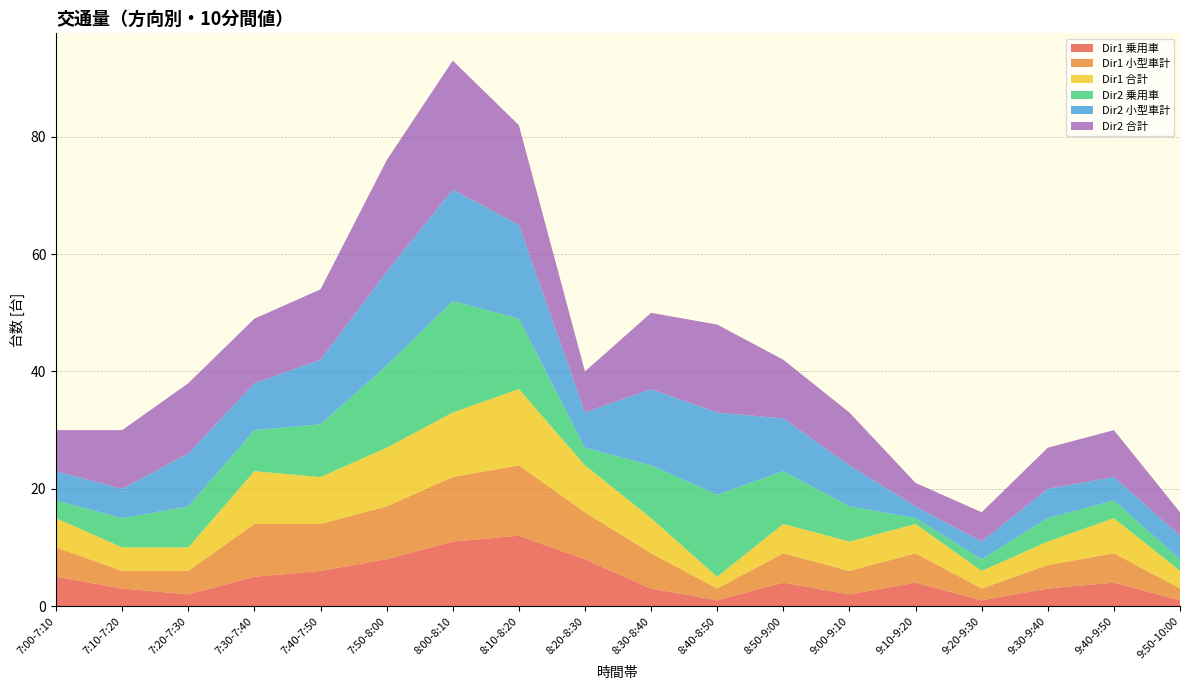

Reading left to right, what are all the values shown in this chart?

Dir1 乗用車: 5	3	2	5	6	8	11	12	8	3	1	4	2	4	1	3	4	1
Dir1 小型車計: 5	3	4	9	8	9	11	12	8	6	2	5	4	5	2	4	5	2
Dir1 合計: 5	4	4	9	8	10	11	13	8	6	2	5	5	5	3	4	6	3
Dir2 乗用車: 3	5	7	7	9	14	19	12	3	9	14	9	6	1	2	4	3	2
Dir2 小型車計: 5	5	9	8	11	16	19	16	6	13	14	9	7	2	3	5	4	4
Dir2 合計: 7	10	12	11	12	19	22	17	7	13	15	10	9	4	5	7	8	4